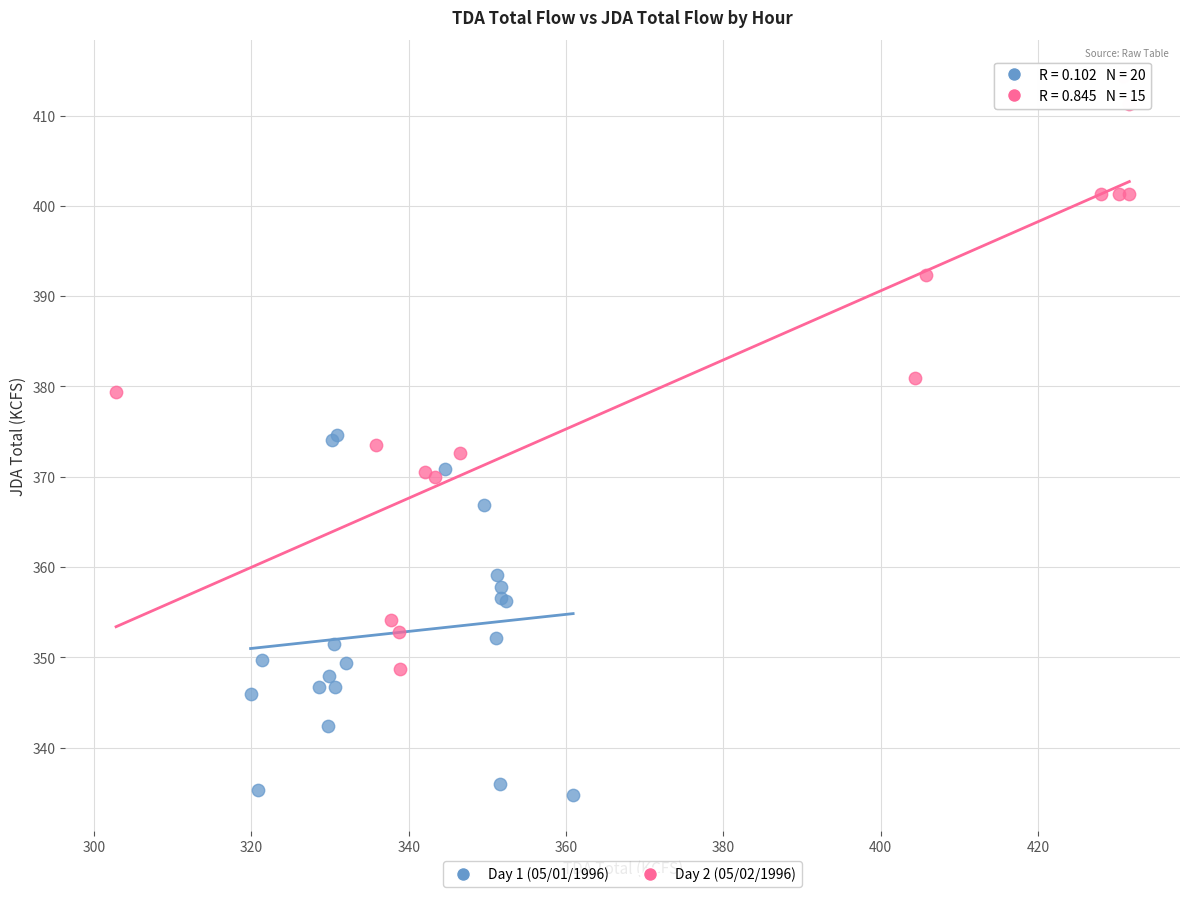

Which series has the widest spread of Y values?

Day 2 (05/02/1996)